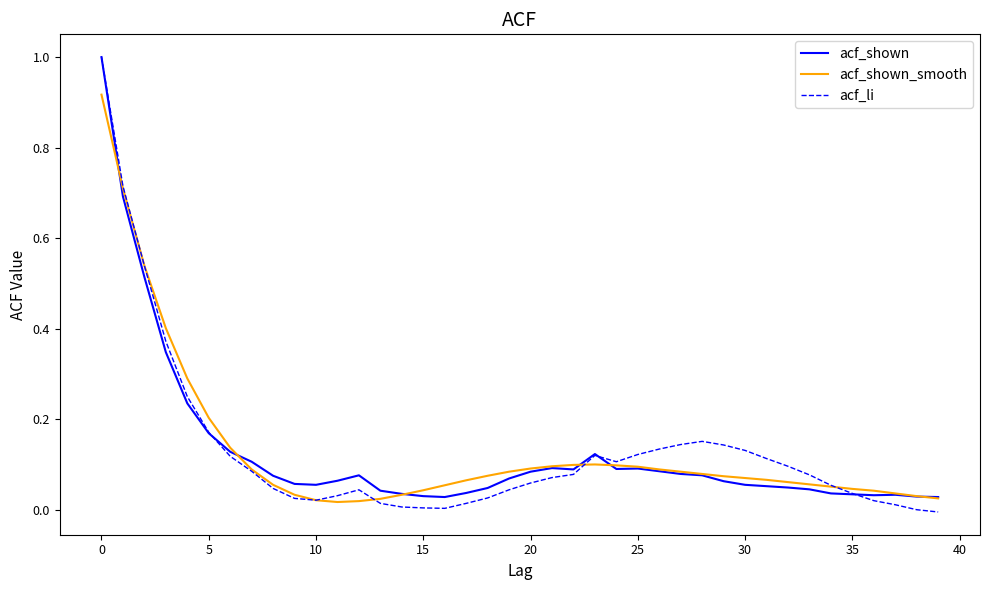

Which series has the largest range (max minus min)?

acf_li